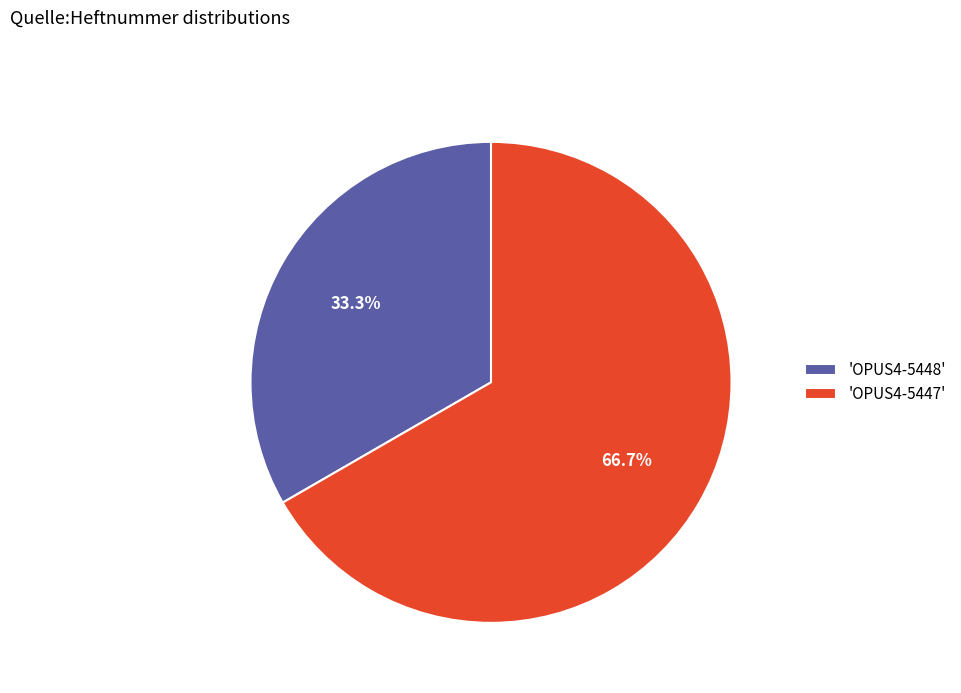

Which has a higher value, 'OPUS4-5447' or 'OPUS4-5448'?

'OPUS4-5447'